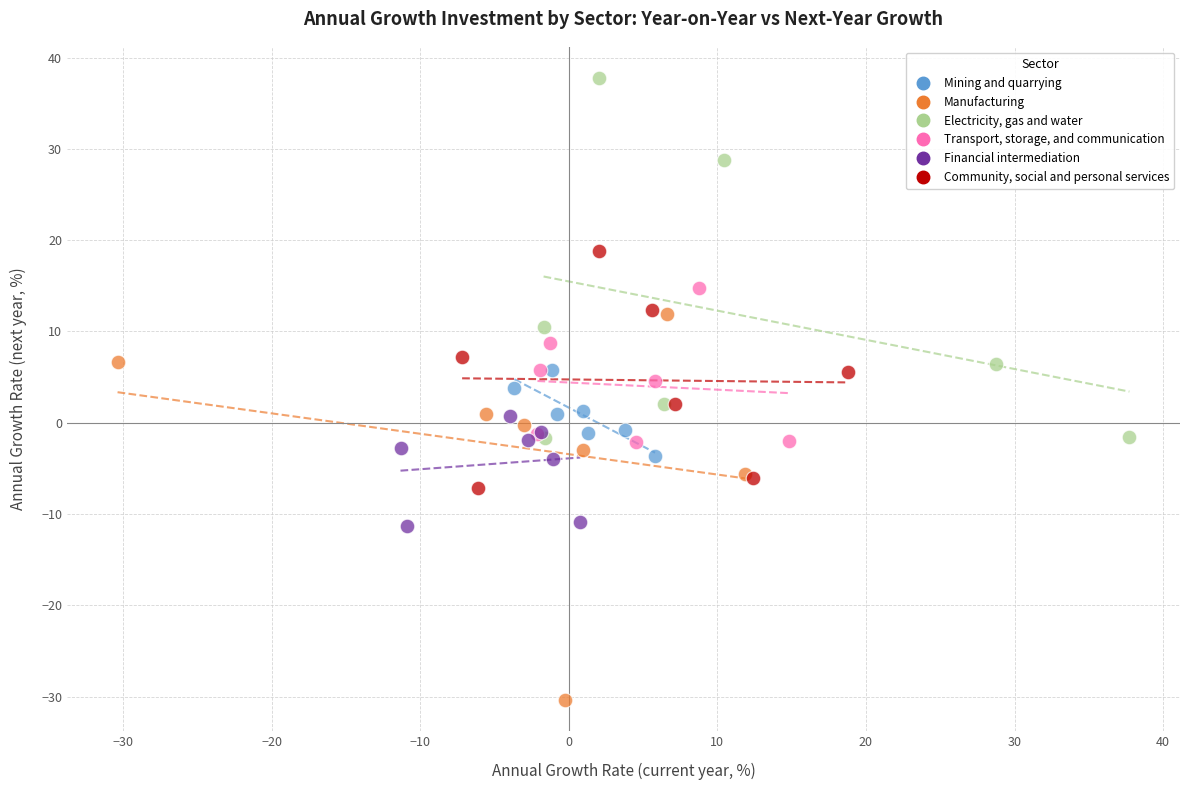

Which series contains the lowest Y value?

Manufacturing